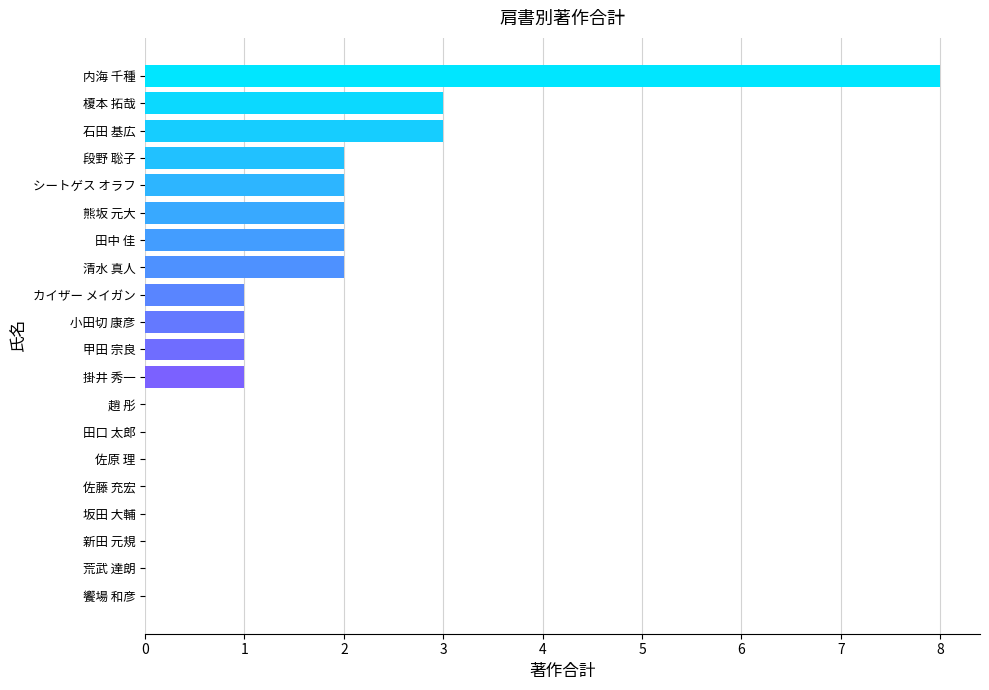

What is the sum of all values?

28